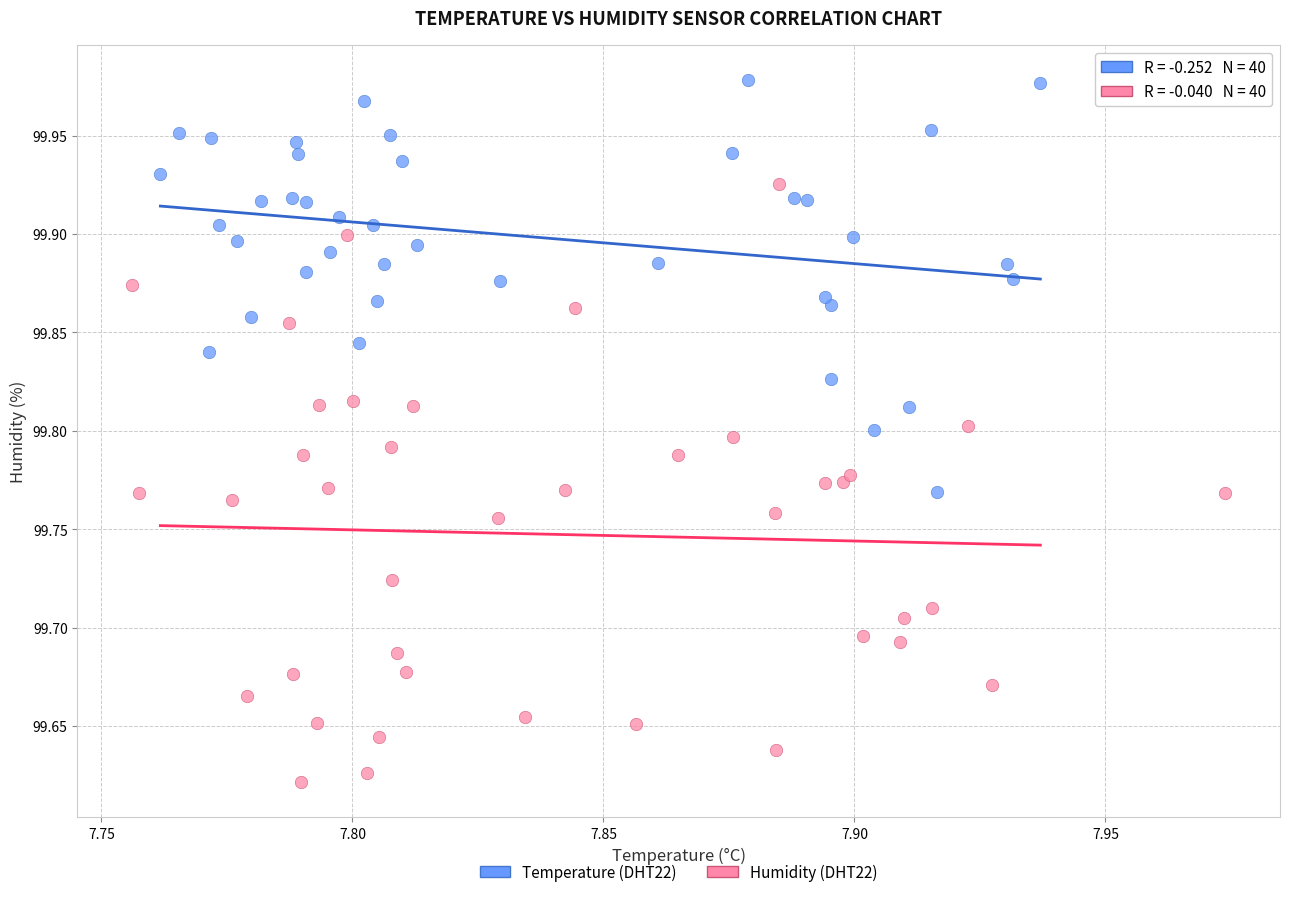

What are all the series names shown in the legend?

Temperature (DHT22), Humidity (DHT22)